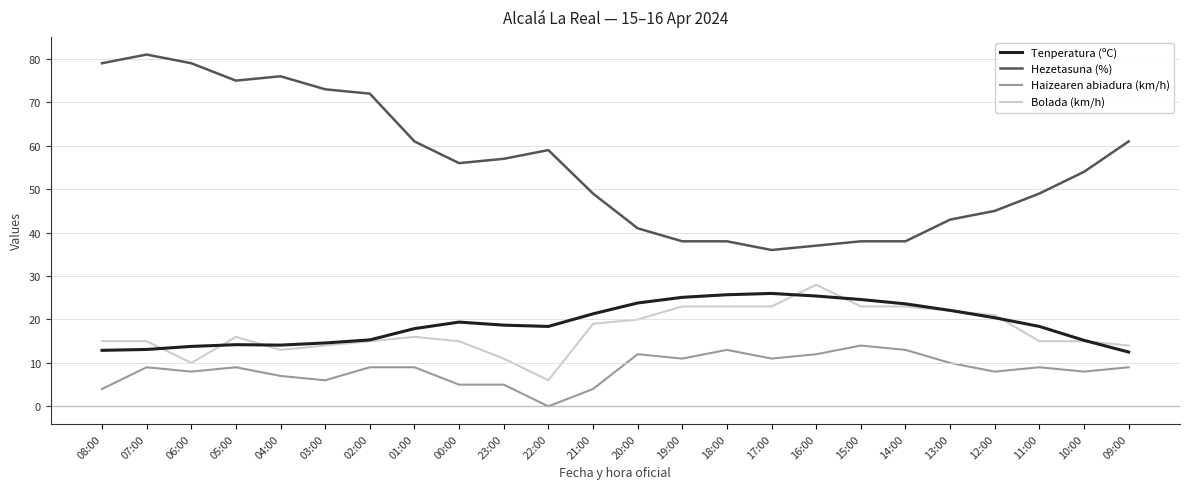

What is the difference between the Bolada (km/h) values at 08:00 and 01:00?

1.0